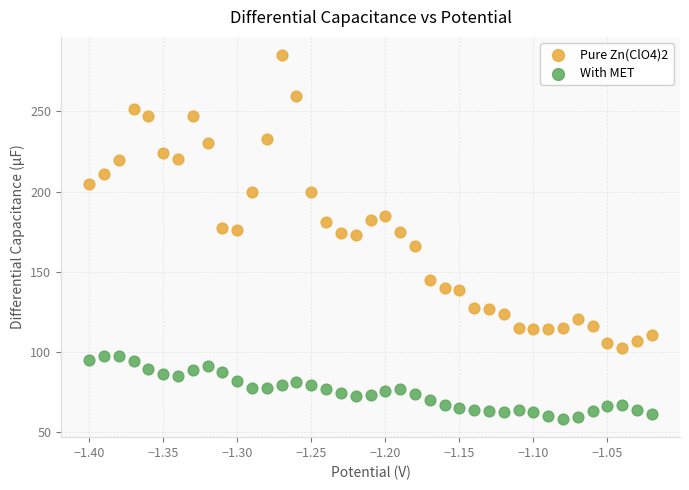

Which series has the largest Y range (max minus min)?

Pure Zn(ClO4)2